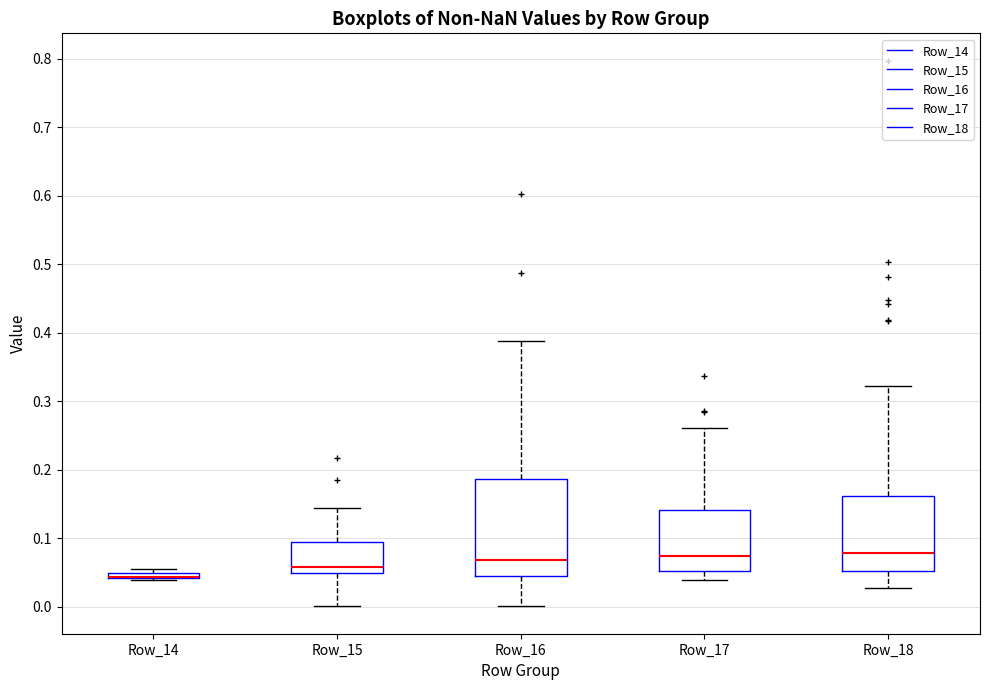

Where does the median line of the box for Row_16 sit on the y-axis? The values are not printed on the chart, so give them approximately, as read against the axis.

0.07